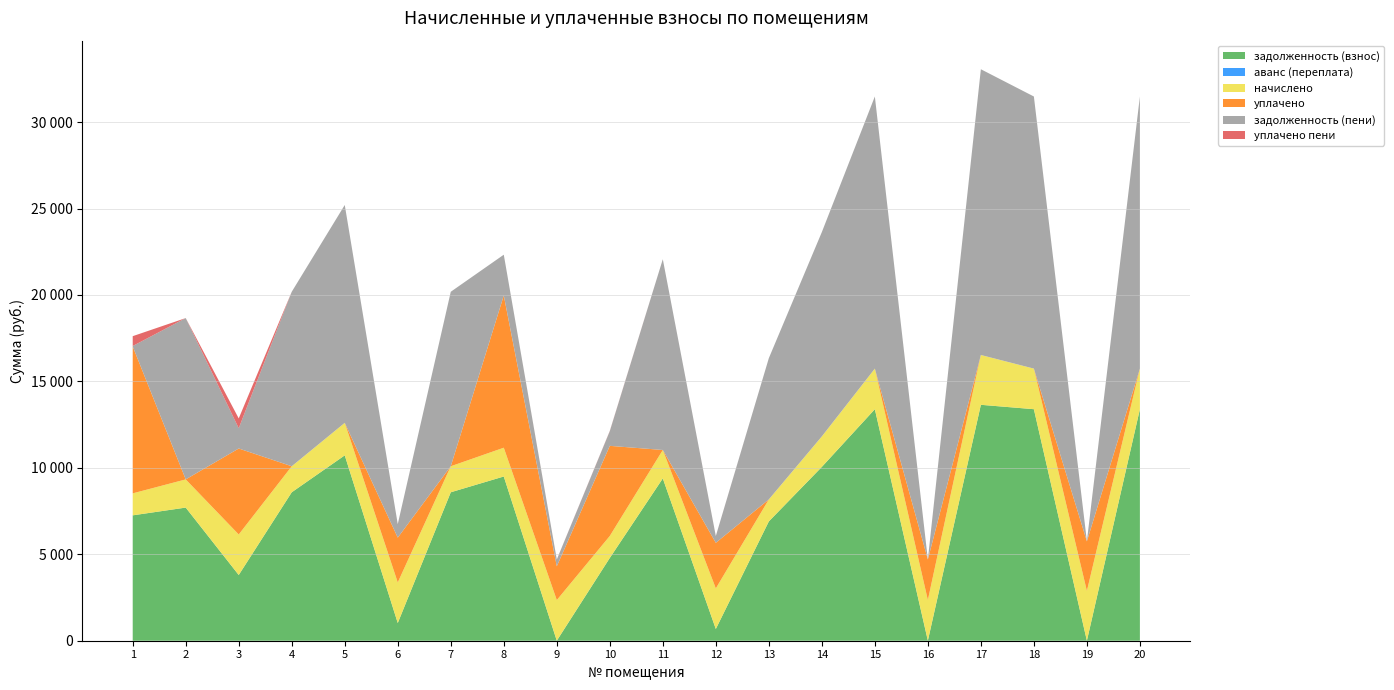

Reading left to right, list all the values displayed in this chart.

задолженность (взнос): 1=7252.8	2=7702.1	3=3802.1	4=8587.7	5=10723.4	6=1024.2	7=8587.7	8=9499.9	9=0.0	10=4788.8	11=9388.6	12=679.2	13=6900.8	14=10056.0	15=13393.2	16=0.0	17=13647.2	18=13393.2	19=0.0	20=13393.2
аванс (переплата): 1=0.0	2=0.0	3=0.0	4=0.0	5=0.0	6=0.0	7=0.0	8=0.0	9=4.6	10=0.0	11=0.0	12=0.0	13=0.0	14=0.0	15=0.0	16=6.8	17=0.0	18=0.0	19=0.0	20=0.0
начислено: 1=1271.4	2=1630.2	3=2343.9	4=1505.4	5=1879.8	6=2347.8	7=1505.4	8=1665.3	9=2347.8	10=1271.4	11=1645.8	12=2347.8	13=1271.4	14=1762.8	15=2347.8	16=2347.8	17=2882.1	18=2347.8	19=2882.1	20=2347.8
уплачено: 1=8499.8	2=0.0	3=4973.3	4=0.0	5=0.0	6=2592.5	7=0.0	8=8805.1	9=1951.9	10=5212.6	11=0.0	12=2635.7	13=0.9	14=0.0	15=0.0	16=2345.0	17=0.0	18=0.0	19=2865.0	20=0.0
задолженность (пени): 1=24.4	2=9332.3	3=1172.7	4=10093.1	5=12603.2	6=779.5	7=10093.1	8=2360.1	9=391.3	10=847.6	11=11034.4	12=391.3	13=8171.3	14=11818.8	15=15741.0	16=0.0	17=16529.3	18=15741.0	19=17.1	20=15741.0
уплачено пени: 1=569.1	2=0.0	3=568.7	4=0.0	5=0.0	6=0.5	7=0.0	8=0.0	9=5.1	10=15.4	11=0.0	12=3.3	13=0.0	14=0.0	15=0.0	16=0.0	17=0.0	18=0.0	19=0.0	20=0.0